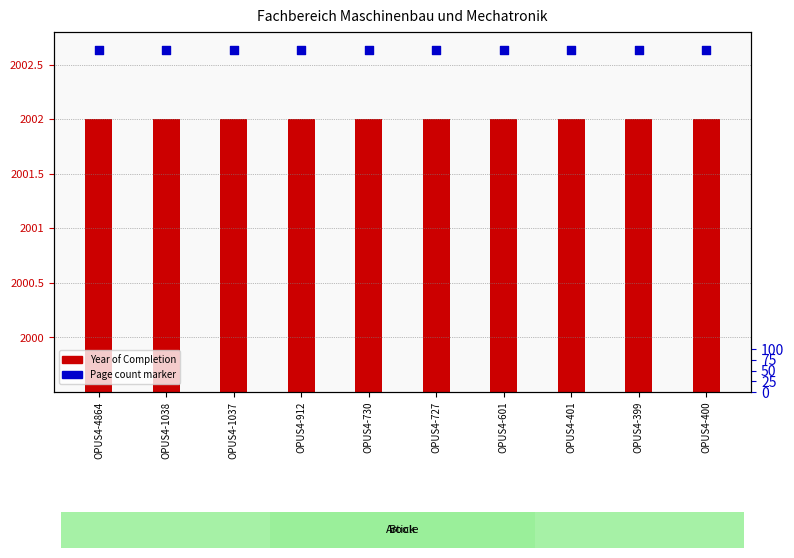

At which category is the sum across all series the highest?

OPUS4-4864